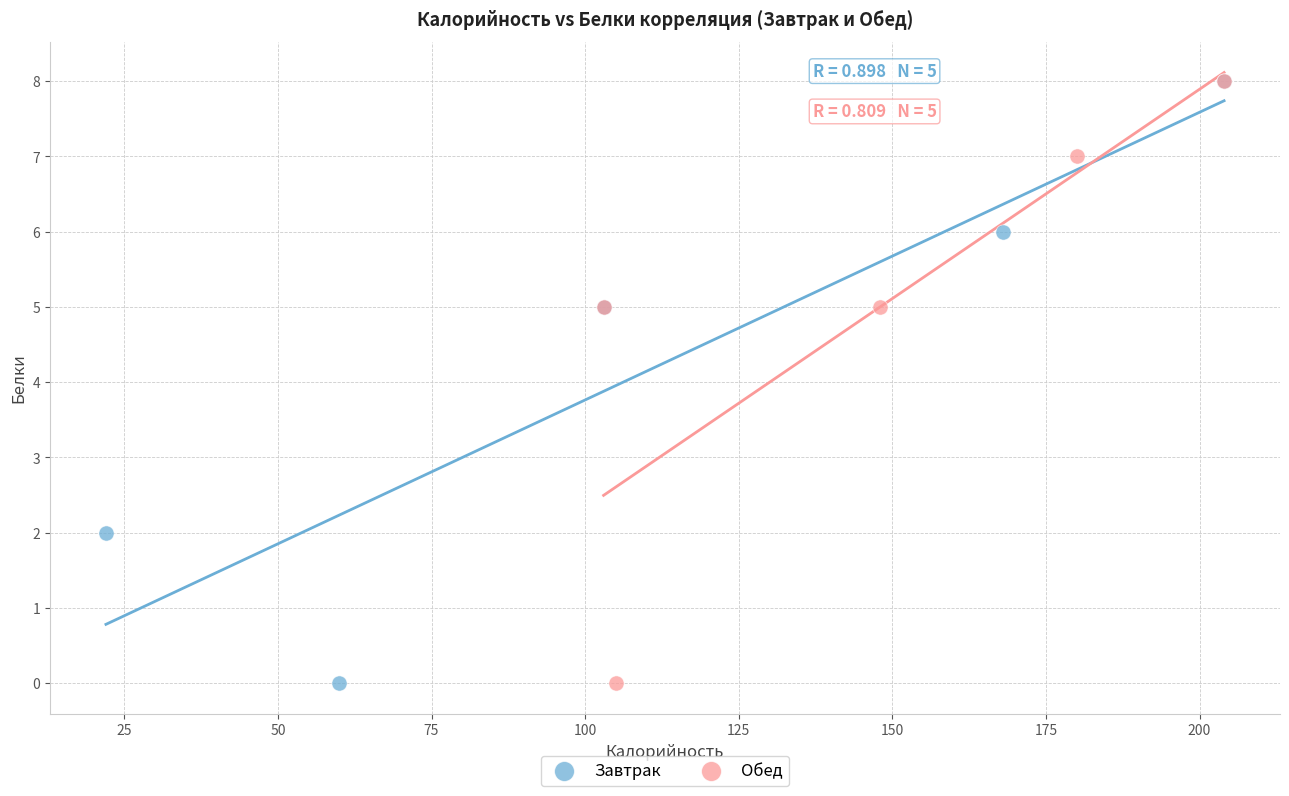

What are all the series names shown in the legend?

Завтрак, Обед